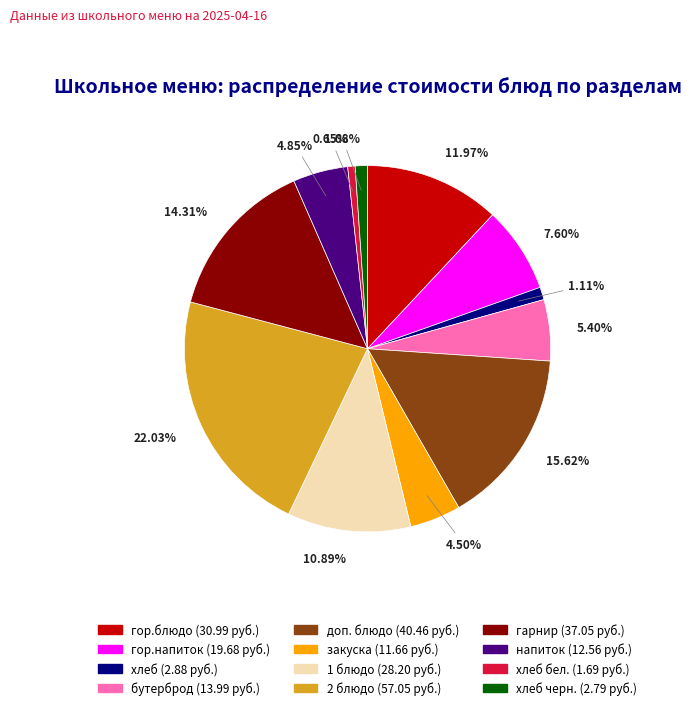

Is there any slice that represents more than half of the pie?

No